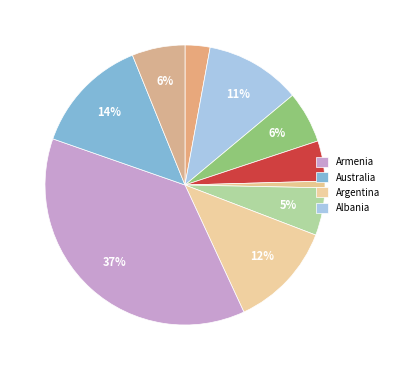

Which slice is the smallest?

Anguilla